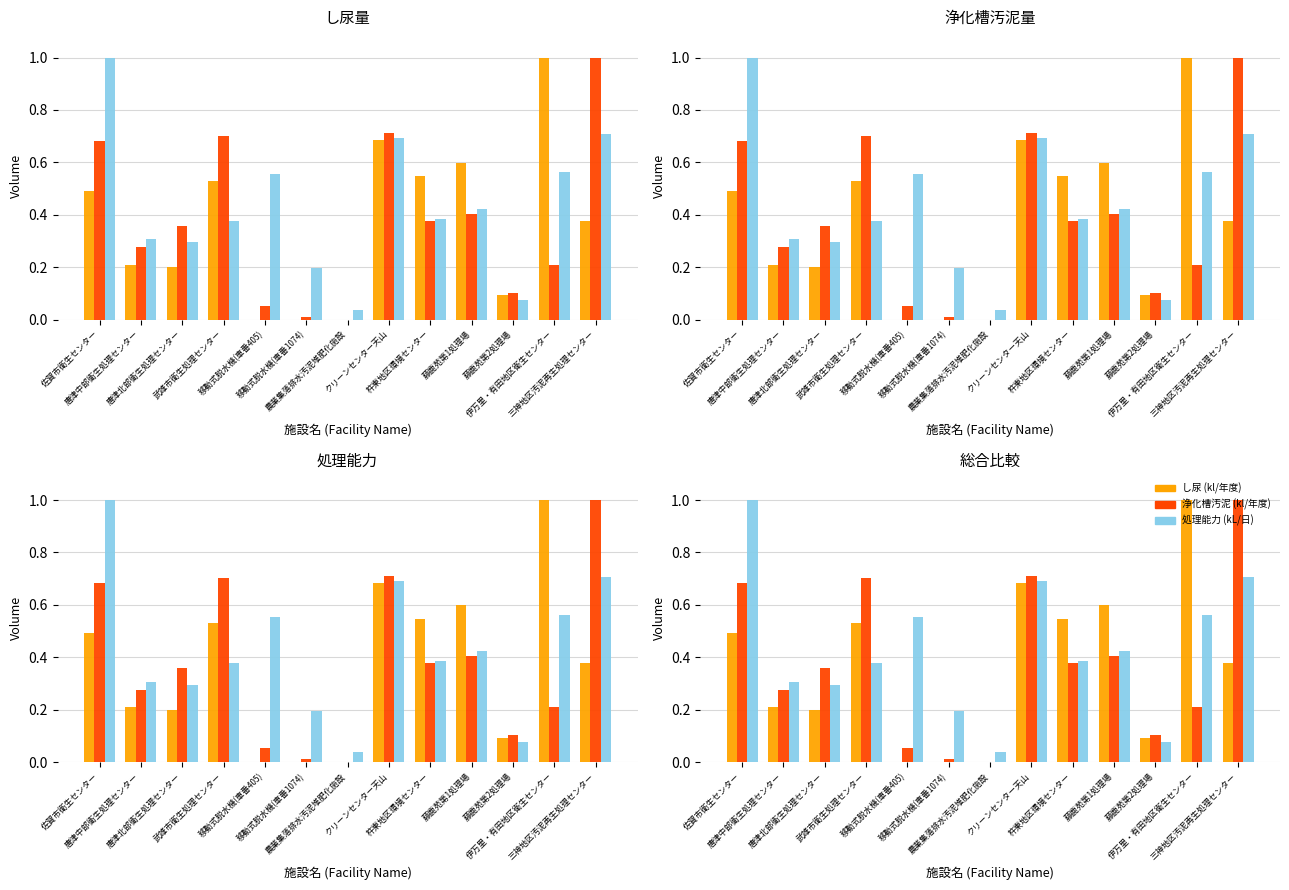

Reading right to left, extract all data points from this chart.

し尿 (kl/年度): 0.4	1.0	0.1	0.6	0.5	0.7	0.0	0.0	0.0	0.5	0.2	0.2	0.5
浄化槽汚泥 (kl/年度): 1.0	0.2	0.1	0.4	0.4	0.7	0.0	0.0	0.1	0.7	0.4	0.3	0.7
処理能力 (kL/日): 0.7	0.6	0.1	0.4	0.4	0.7	0.0	0.2	0.6	0.4	0.3	0.3	1.0